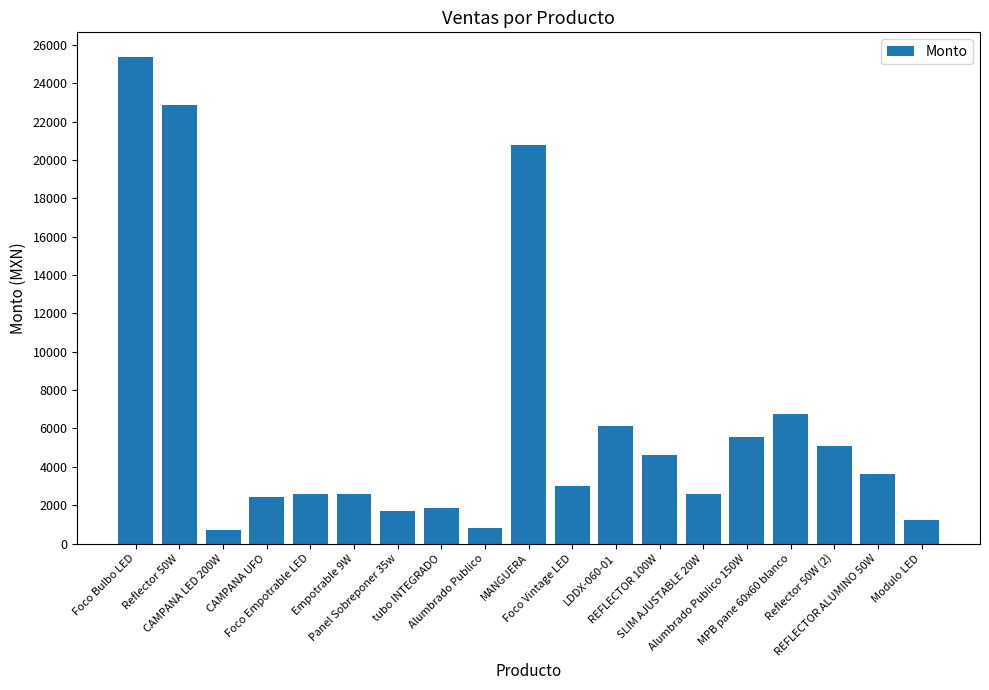

What is the sum of all values?

120203